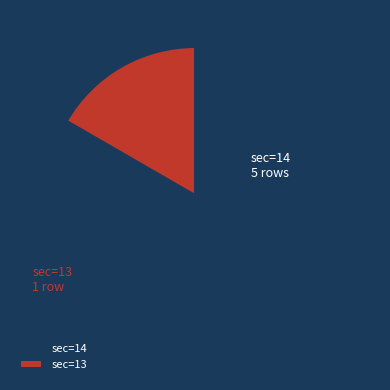

What is the majority slice?

sec=14